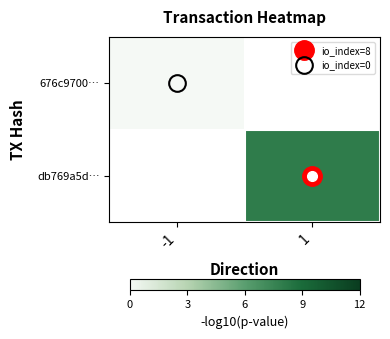

True or false: 676c9700… has a value of 0.0 at -1.

True